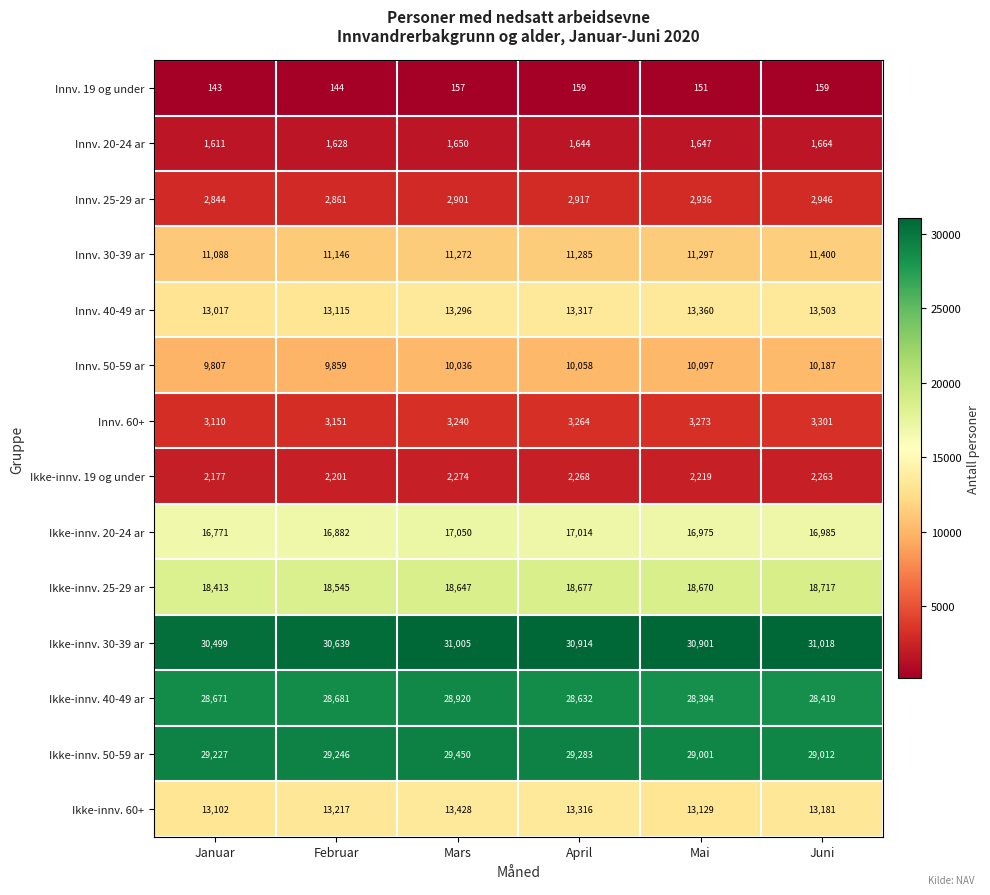

Read the Innv. 19 og under value at Juni.

159